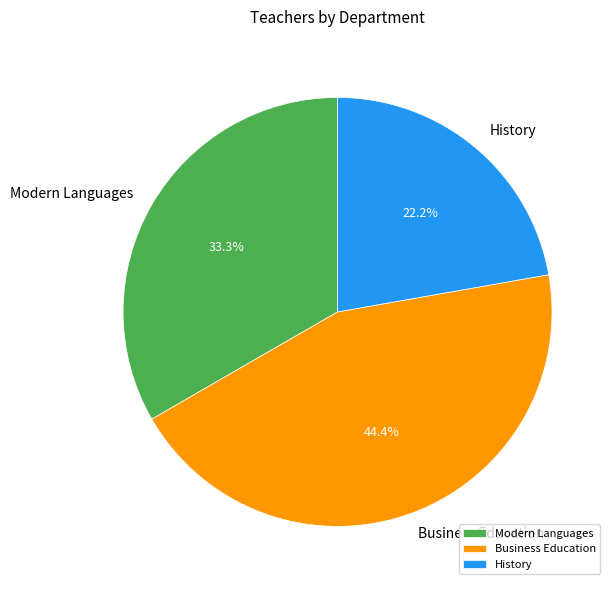

Which slice is the largest?

Business Education